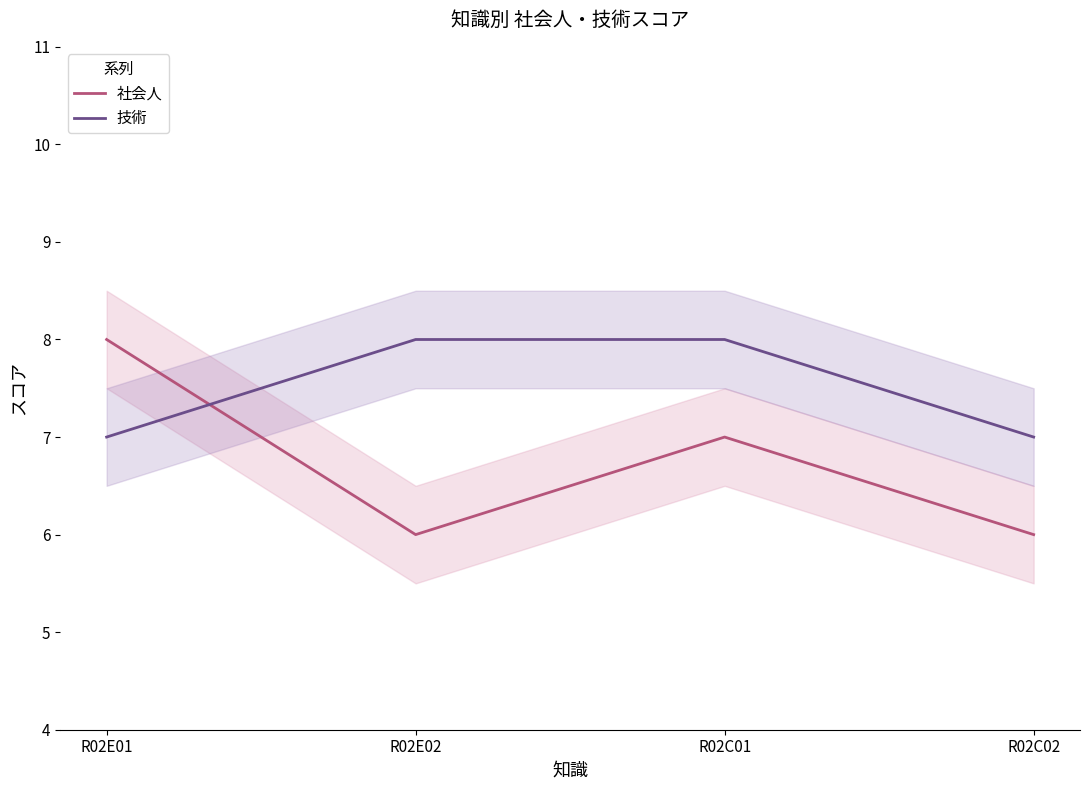

What is the spread (max minus min) of values at R02C01?

1